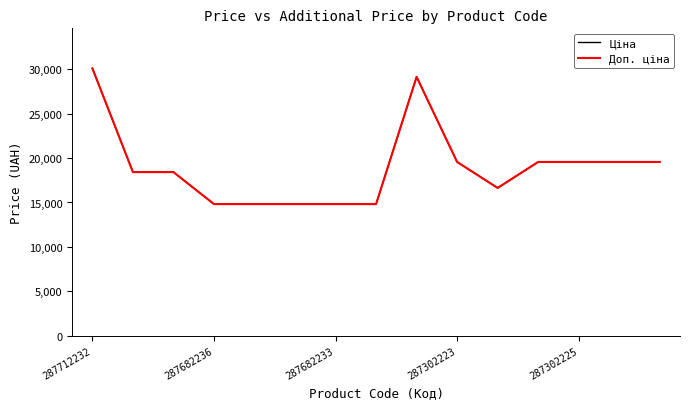

At which category is the sum across all series the highest?

287712232